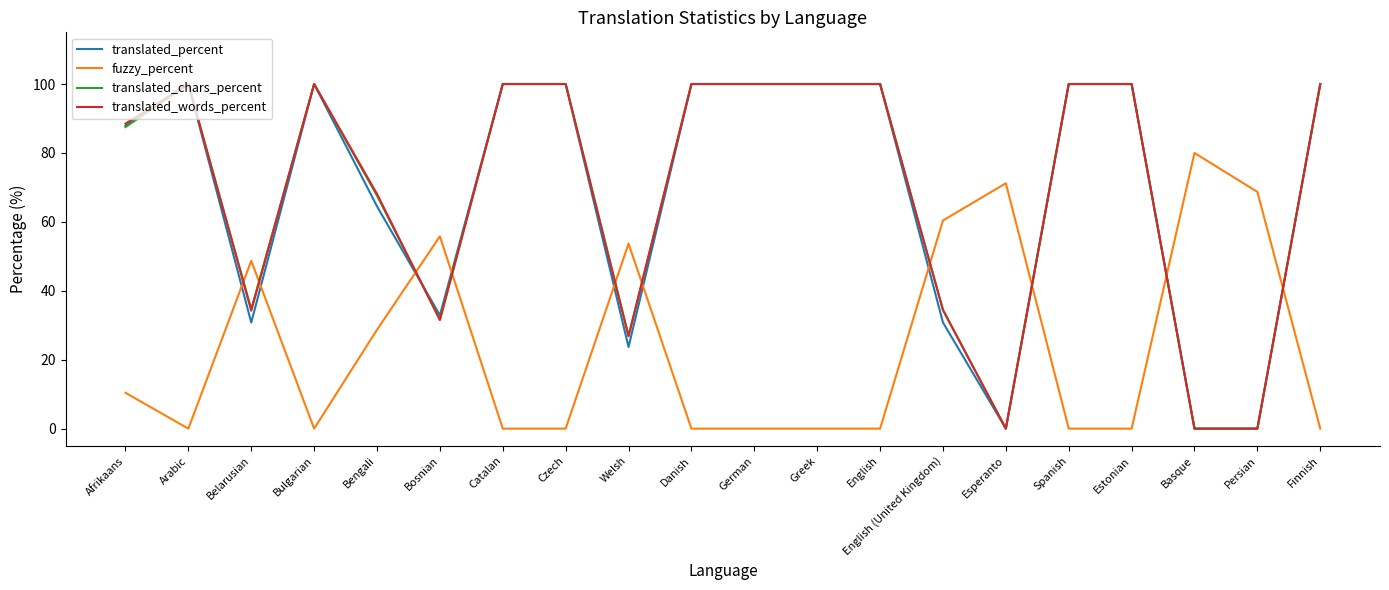

Is it true that translated_words_percent equals 100.0 at Finnish?

True